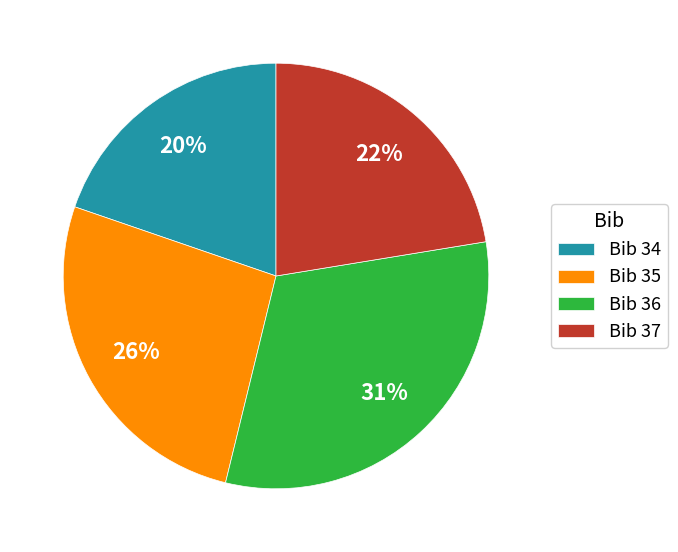

How many segments does this pie chart have?

4